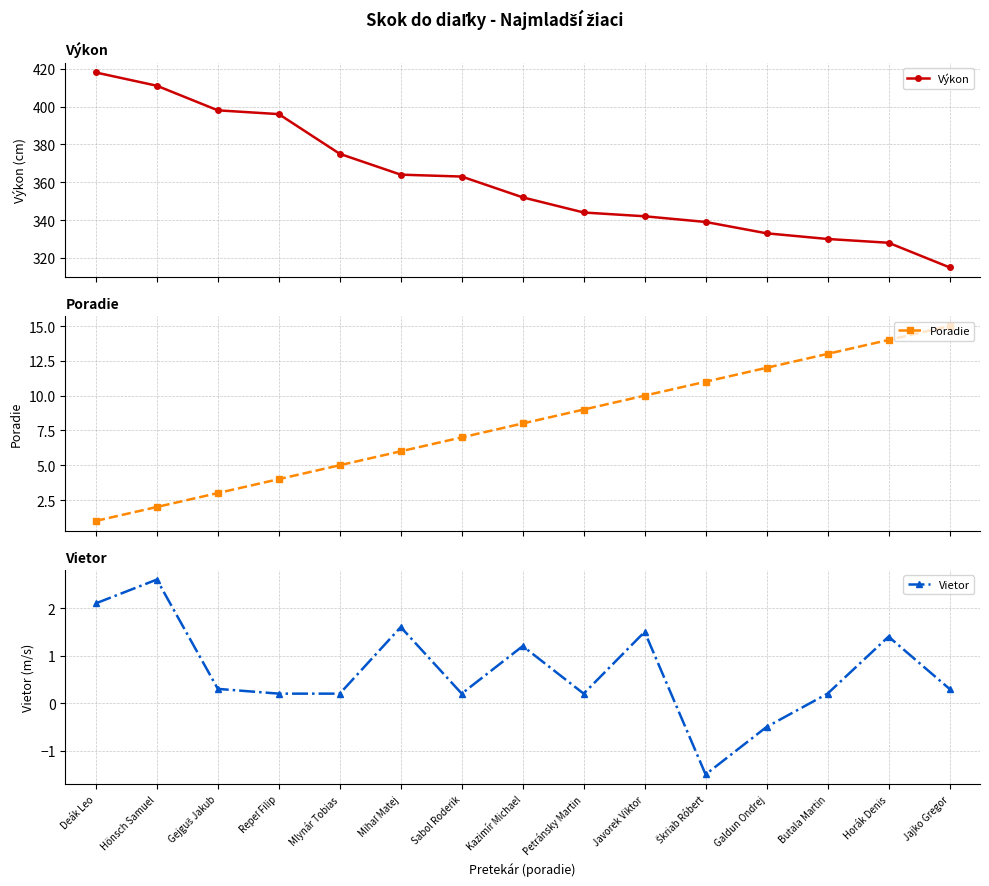

How many data points in Poradie are less than 8?

7